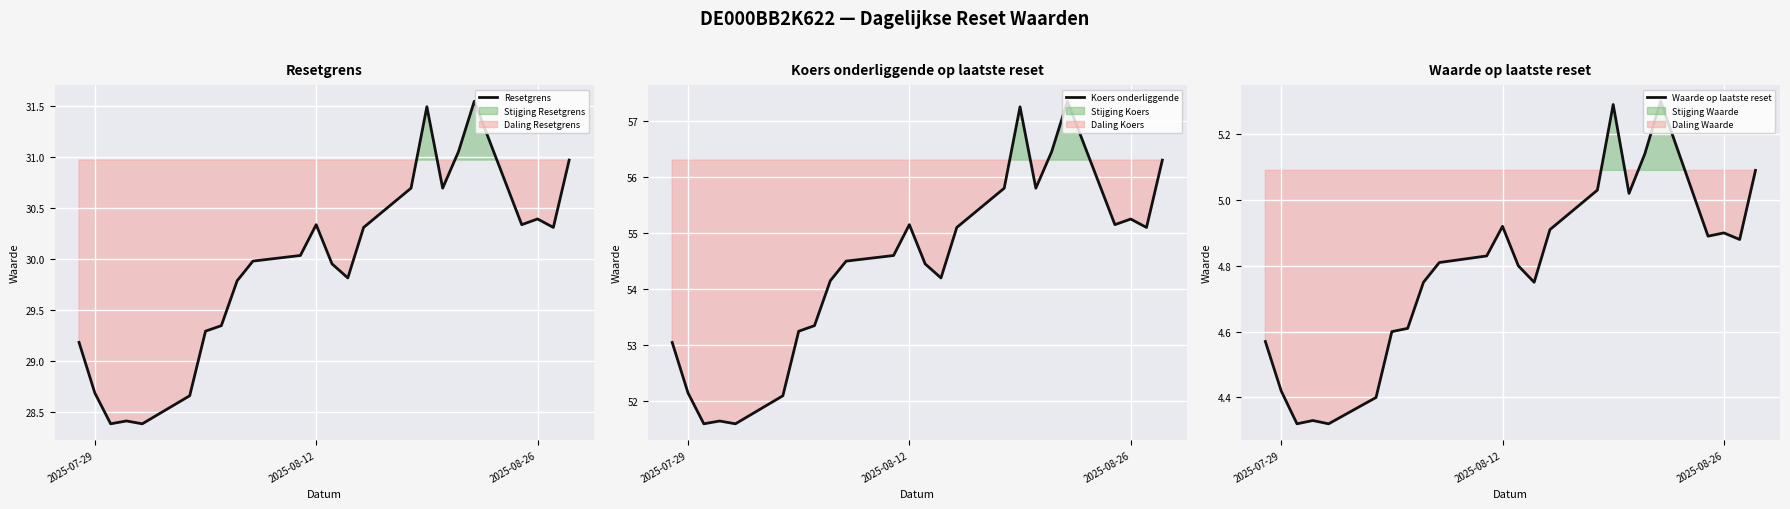

Which series has the largest total across all categories?

Koers onderliggende